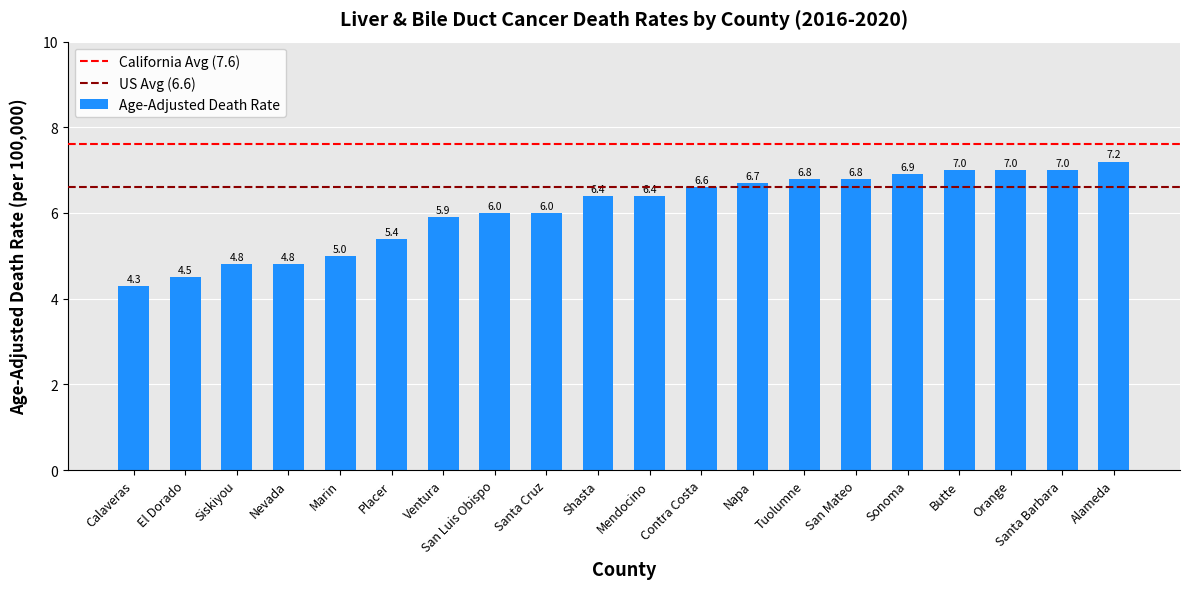

What is the label of the 1st bar from the right?

Alameda